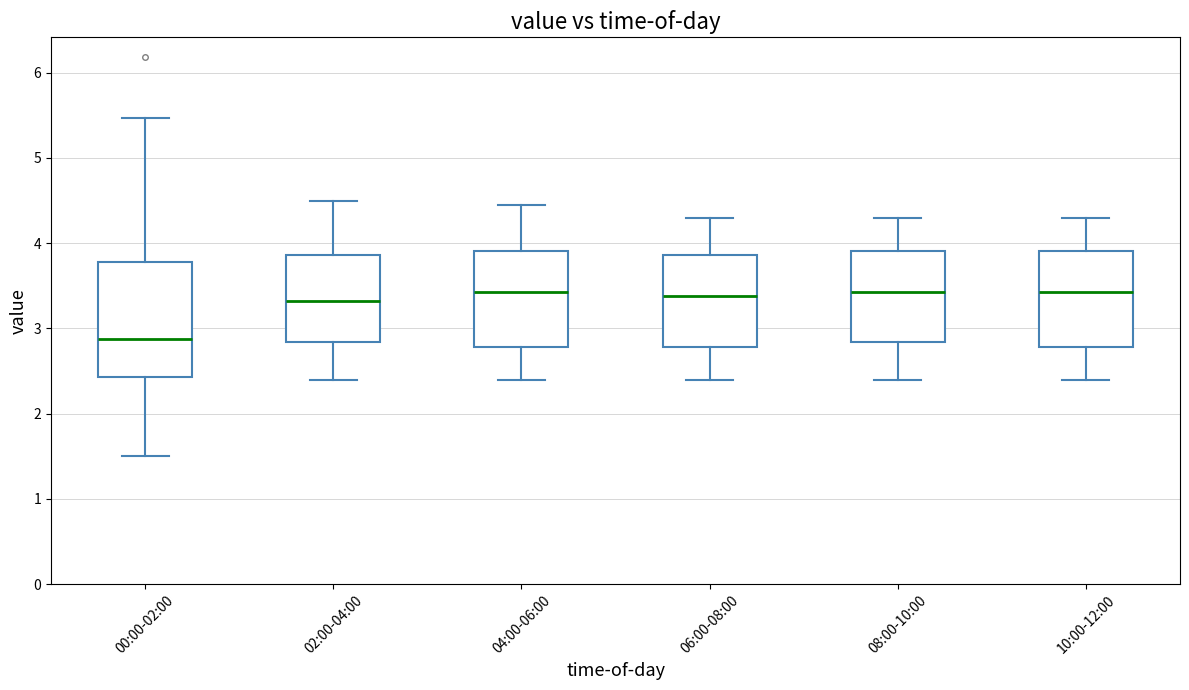

Reading left to right, read every box against the y-axis: the position of its median line, the range the box covers, and the ends of its whiskers. The values are not printed on the chart, so give them approximately, as read against the axis.

00:00-02:00: median 2.9, box 2.4 to 3.8, whiskers 1.5 to 5.5
02:00-04:00: median 3.3, box 2.8 to 3.9, whiskers 2.4 to 4.5
04:00-06:00: median 3.4, box 2.8 to 3.9, whiskers 2.4 to 4.5
06:00-08:00: median 3.4, box 2.8 to 3.9, whiskers 2.4 to 4.3
08:00-10:00: median 3.4, box 2.8 to 3.9, whiskers 2.4 to 4.3
10:00-12:00: median 3.4, box 2.8 to 3.9, whiskers 2.4 to 4.3